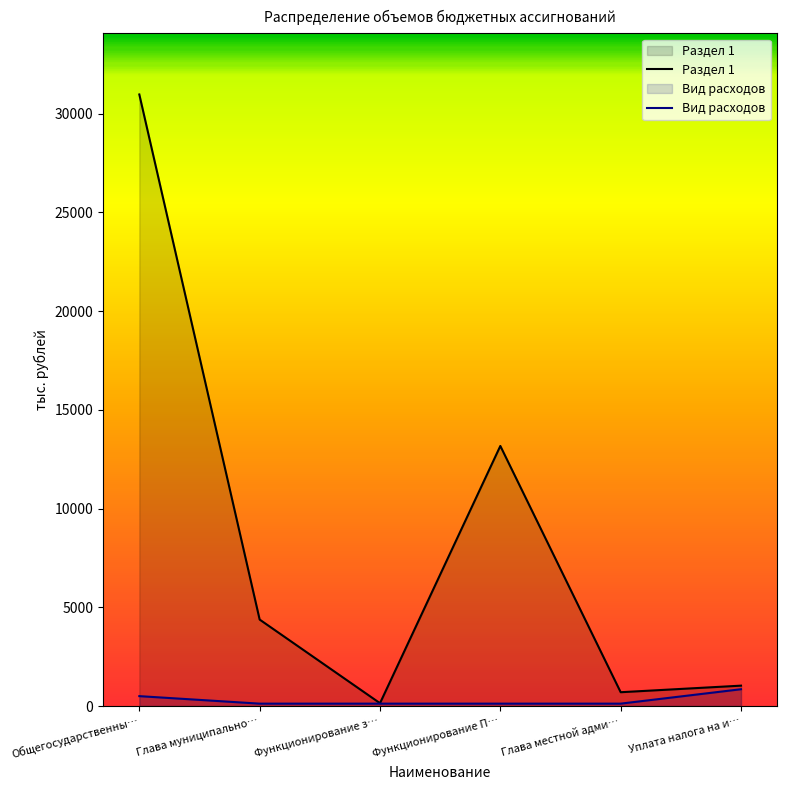

What position from the left is Функционирование з…?

3